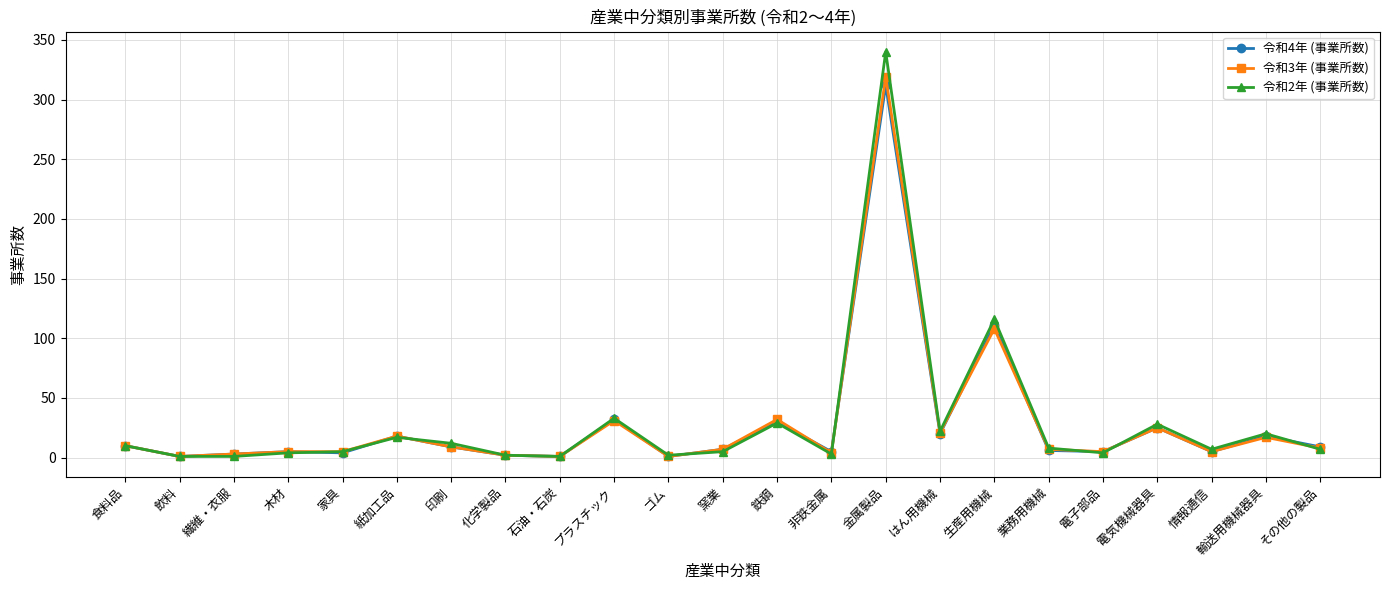

What is the total value across all series at 石油・石炭?

3